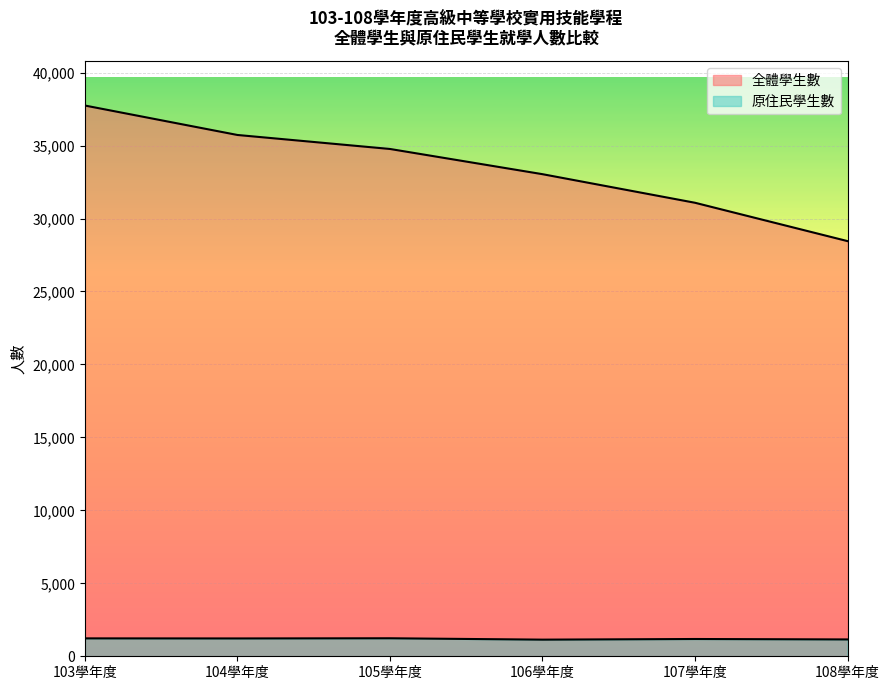

Rank the series by their average value, from highest to lowest.

全體學生數, 原住民學生數